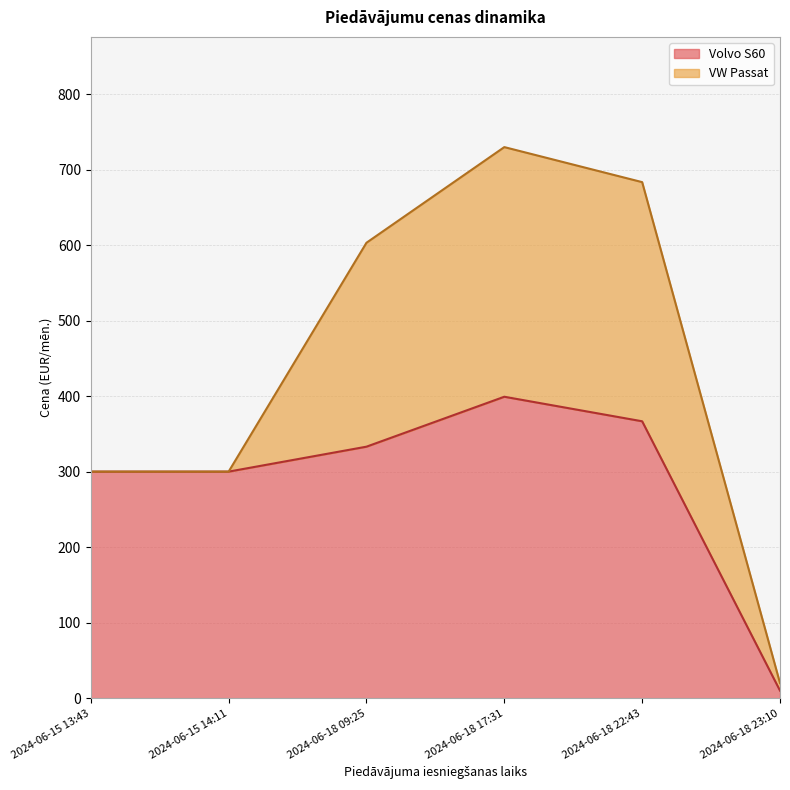

What is the value of the 1st point from the left?

300.0